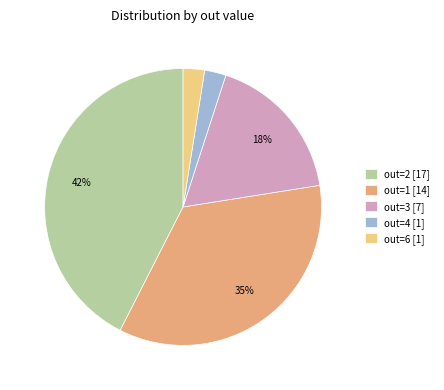

True or false: out=4 [1] accounts for 8% of the total.

False